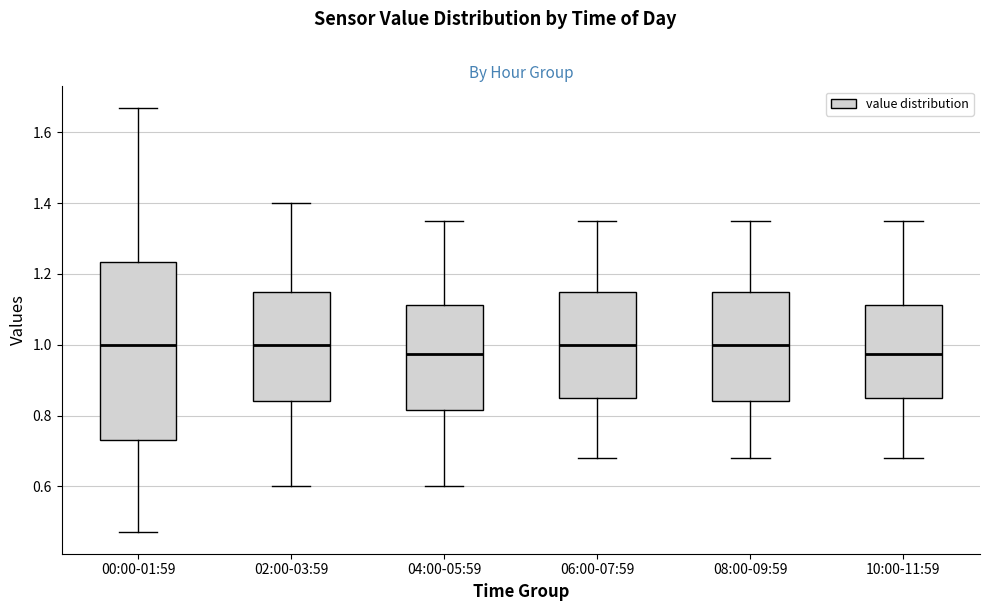

Reading left to right, read every box against the y-axis: the position of its median line, the range the box covers, and the ends of its whiskers. The values are not printed on the chart, so give them approximately, as read against the axis.

00:00-01:59: median 1.00, box 0.74 to 1.24, whiskers 0.48 to 1.68
02:00-03:59: median 1.00, box 0.84 to 1.16, whiskers 0.60 to 1.40
04:00-05:59: median 0.98, box 0.82 to 1.12, whiskers 0.60 to 1.36
06:00-07:59: median 1.00, box 0.86 to 1.16, whiskers 0.68 to 1.36
08:00-09:59: median 1.00, box 0.84 to 1.16, whiskers 0.68 to 1.36
10:00-11:59: median 0.98, box 0.86 to 1.12, whiskers 0.68 to 1.36